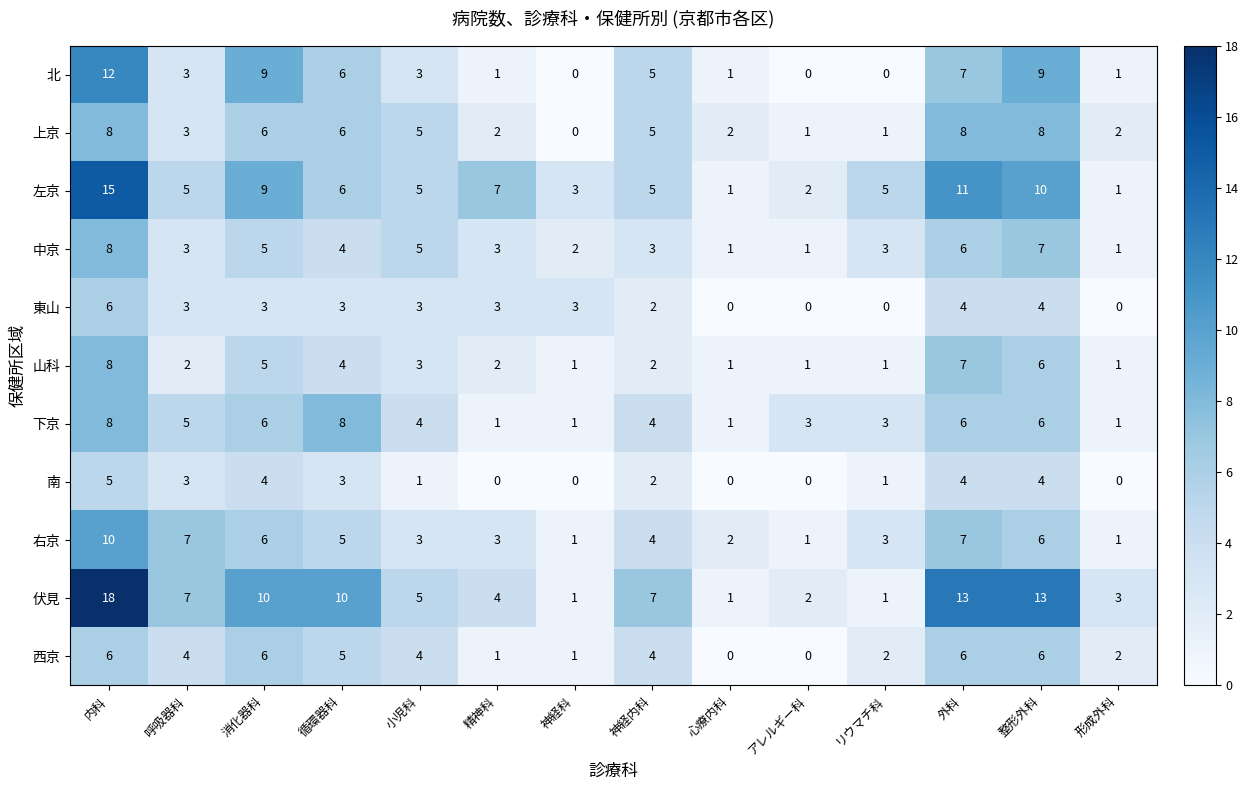

Count the number of data series in this chart.

11